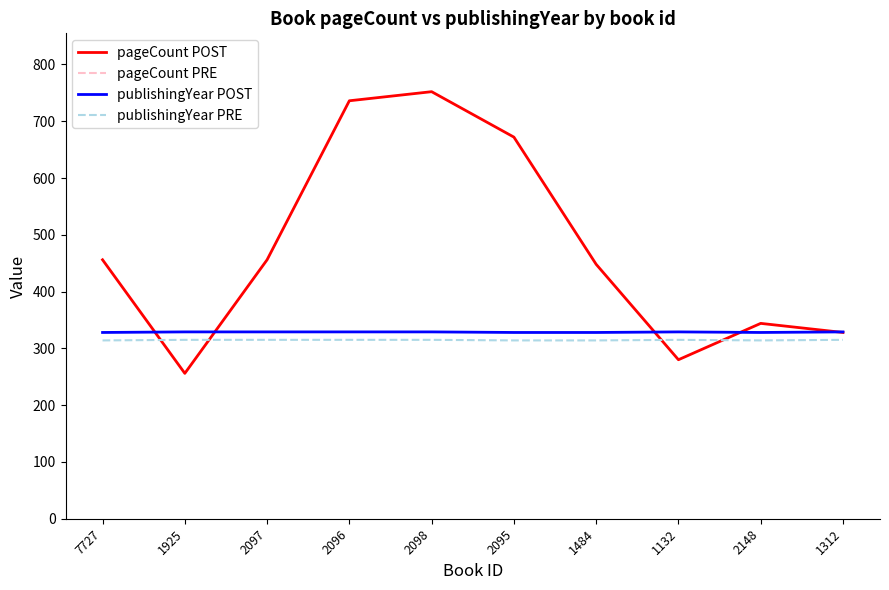

Reading left to right, what are all the values shown in this chart?

pageCount POST: 7727=456	1925=256	2097=456	2096=736	2098=752	2095=672	1484=448	1132=280	2148=344	1312=328
pageCount PRE: 7727=-1103	1925=-1303	2097=-1103	2096=-823	2098=-807	2095=-887	1484=-1111	1132=-1279	2148=-1215	1312=-1231
publishingYear POST: 7727=328	1925=329	2097=329	2096=329	2098=329	2095=328	1484=328	1132=329	2148=328	1312=329
publishingYear PRE: 7727=314	1925=315	2097=315	2096=315	2098=315	2095=314	1484=314	1132=315	2148=314	1312=315